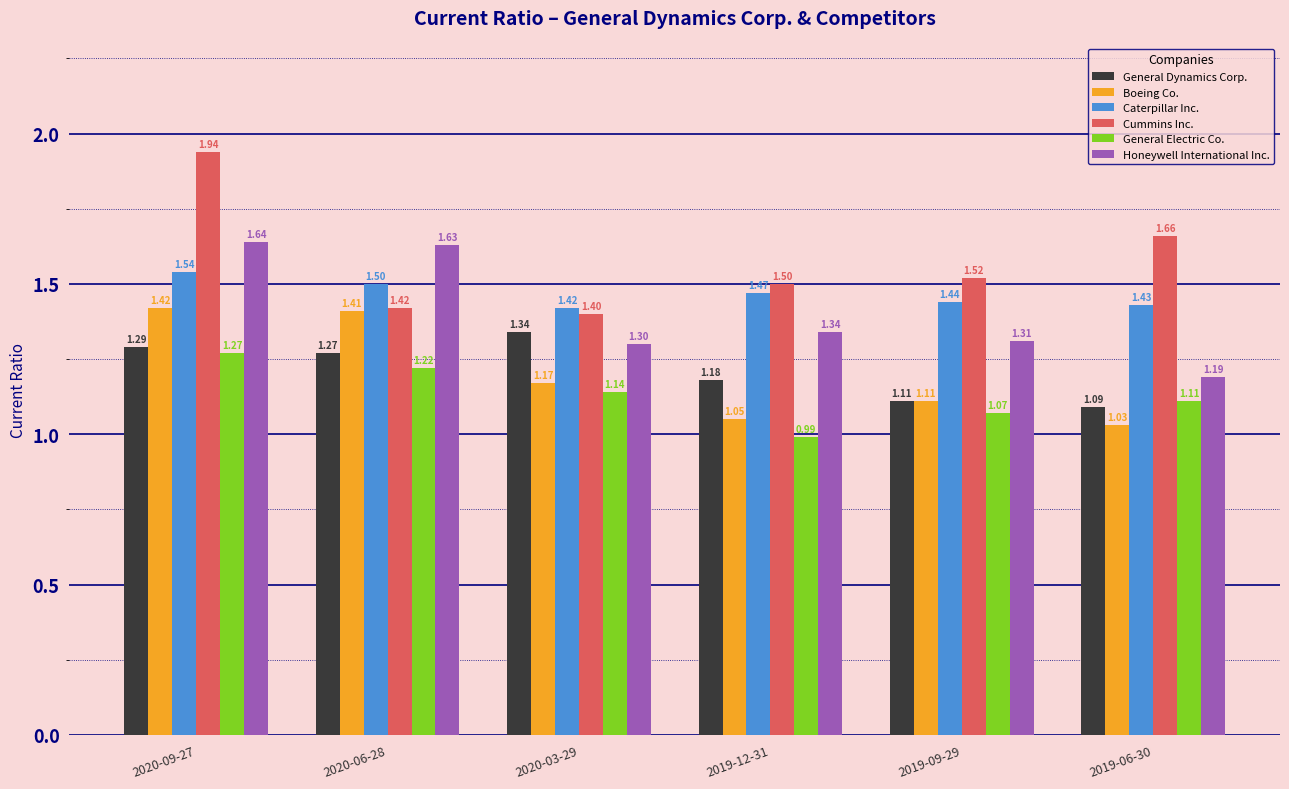

The Caterpillar Inc. series shows 1.5 at 2020-09-27. True or false?

True